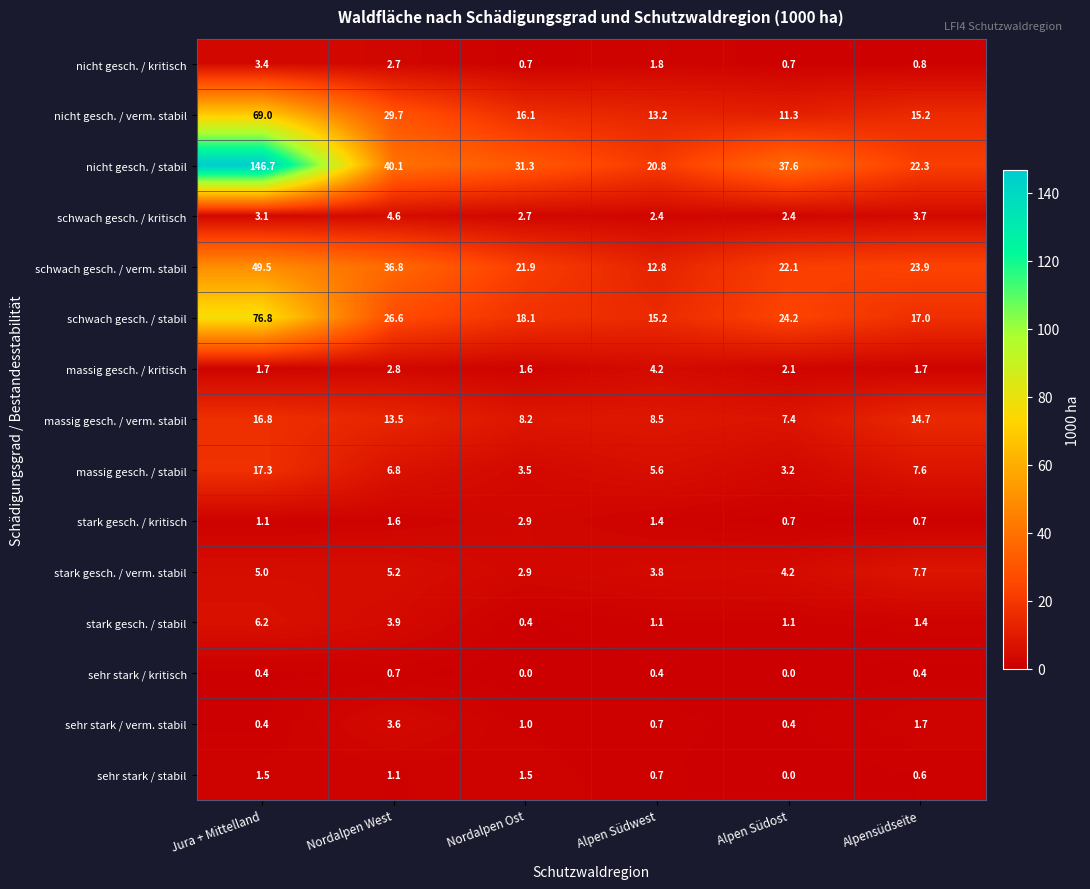

What is the average value of the sehr stark / verm. stabil series?

1.3